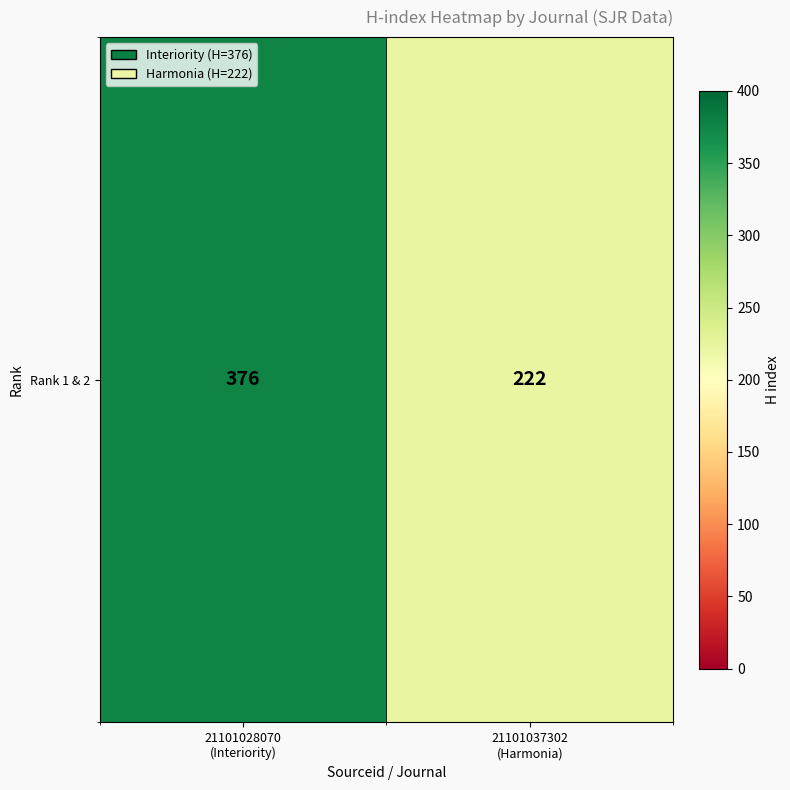

What is the difference between the values at 21101028070
(Interiority) and 21101037302
(Harmonia)?

154